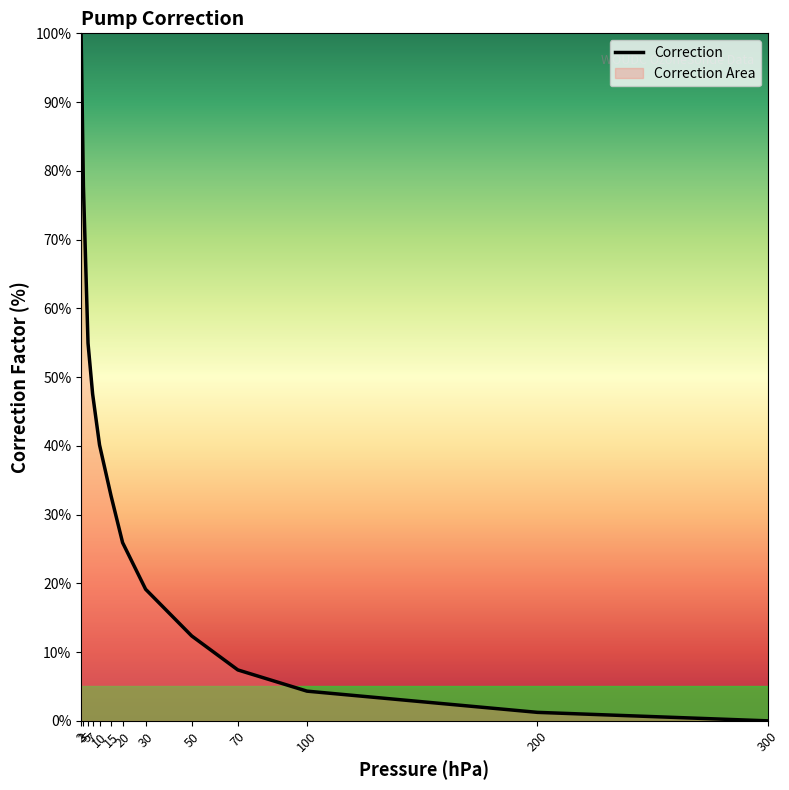

True or false: there are more than 0 points higher than both neighbors.

False